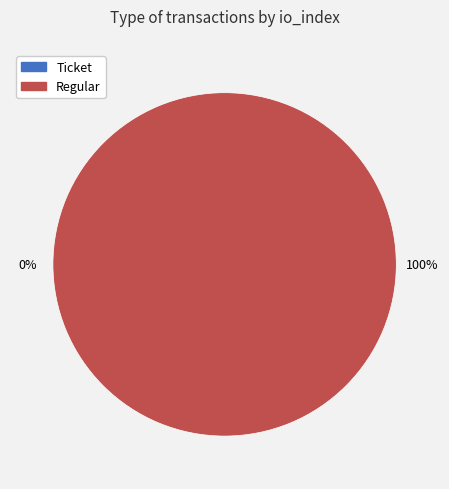

To the nearest percent, what is the combined percentage of Regular and Ticket?

100%